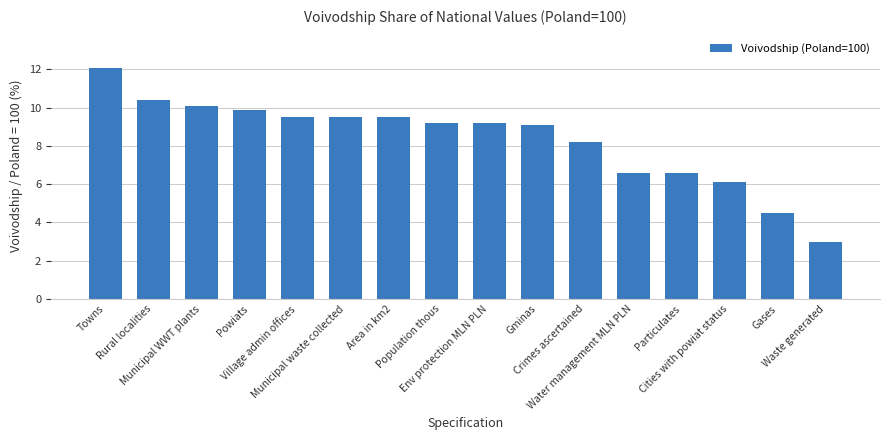

What is the value of the 9th bar from the left?

9.2